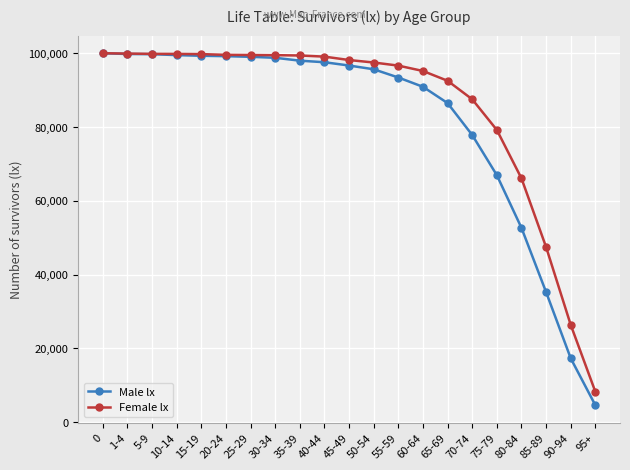

The value of Male lx at 60-64 is 90906. True or false?

True